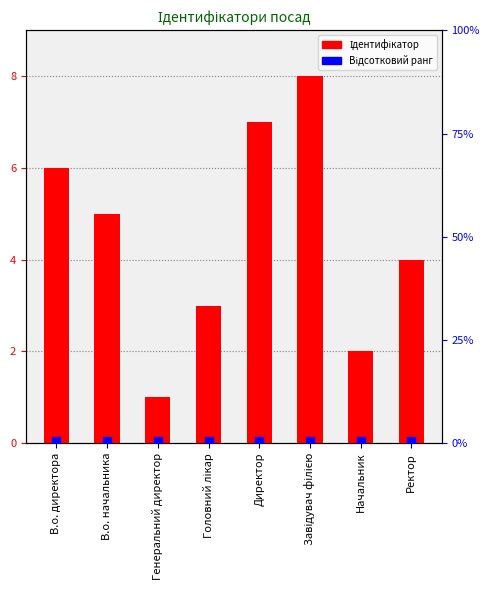

At how many categories does at least one series exceed 3?

5